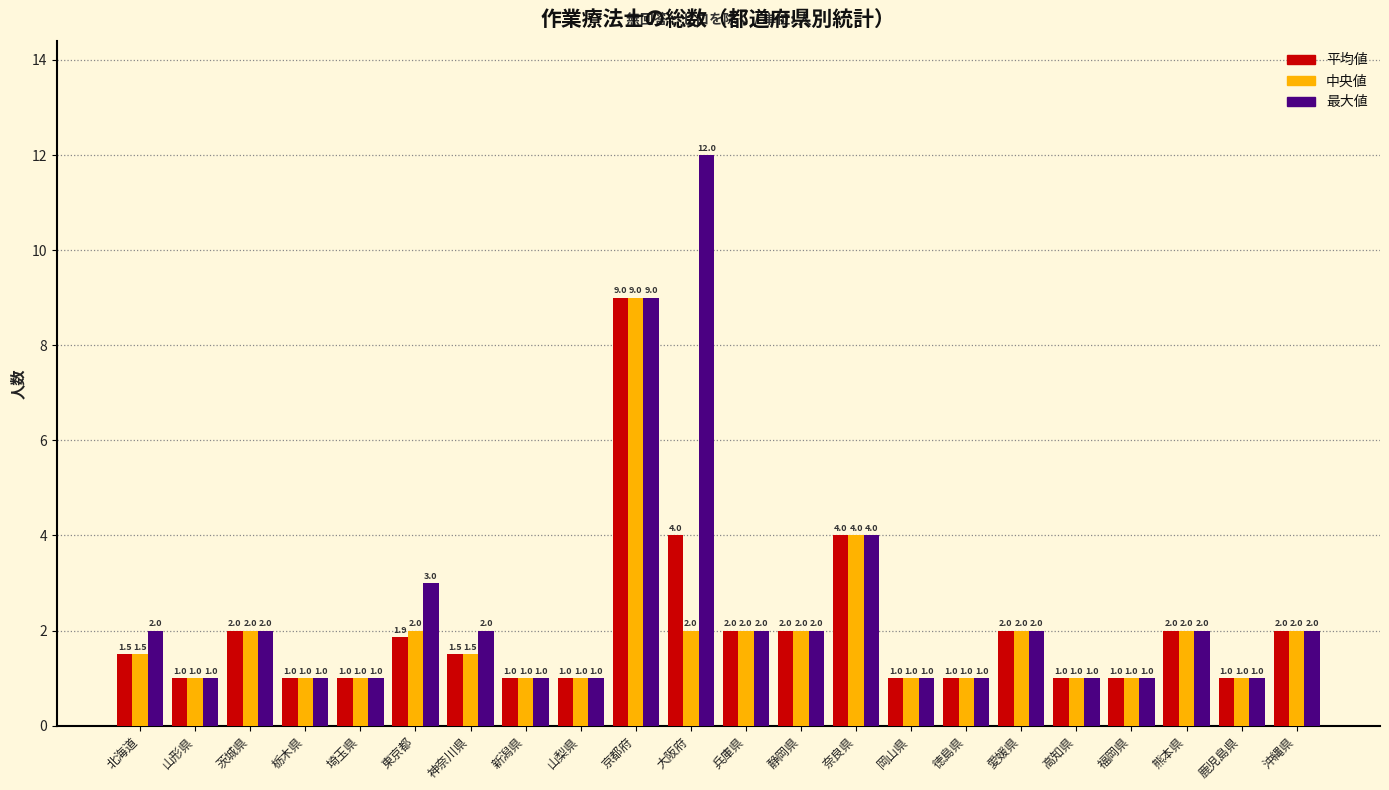

Reading right to left, what are all the values shown in this chart?

平均値: 2.0	1.0	2.0	1.0	1.0	2.0	1.0	1.0	4.0	2.0	2.0	4.0	9.0	1.0	1.0	1.5	1.9	1.0	1.0	2.0	1.0	1.5
中央値: 2.0	1.0	2.0	1.0	1.0	2.0	1.0	1.0	4.0	2.0	2.0	2.0	9.0	1.0	1.0	1.5	2.0	1.0	1.0	2.0	1.0	1.5
最大値: 2.0	1.0	2.0	1.0	1.0	2.0	1.0	1.0	4.0	2.0	2.0	12.0	9.0	1.0	1.0	2.0	3.0	1.0	1.0	2.0	1.0	2.0